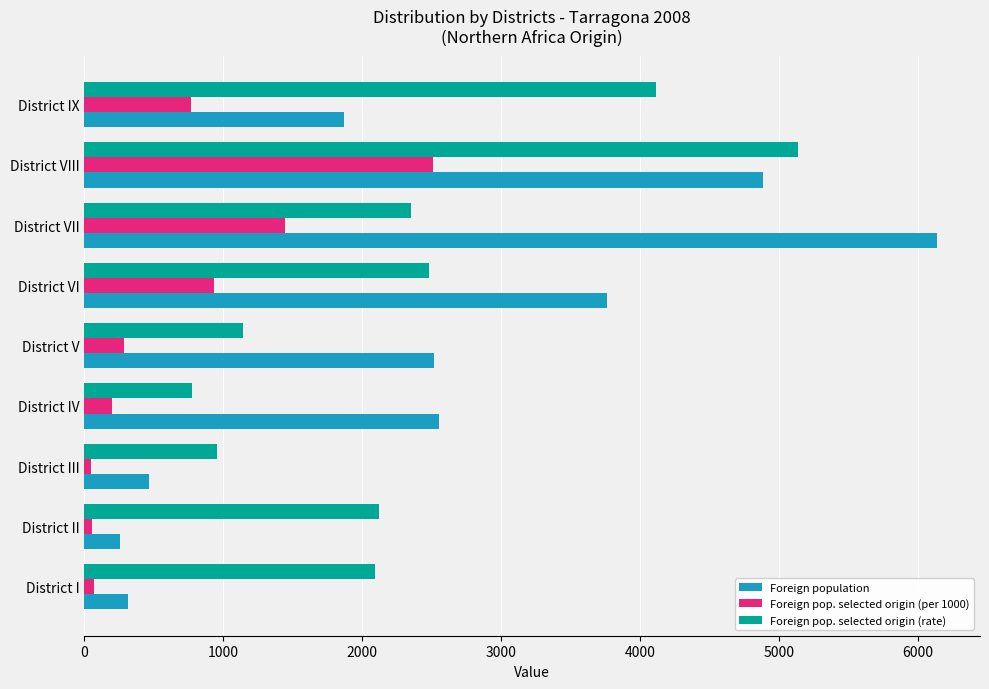

What is the sum of all Foreign pop. selected origin (rate) values?

21182